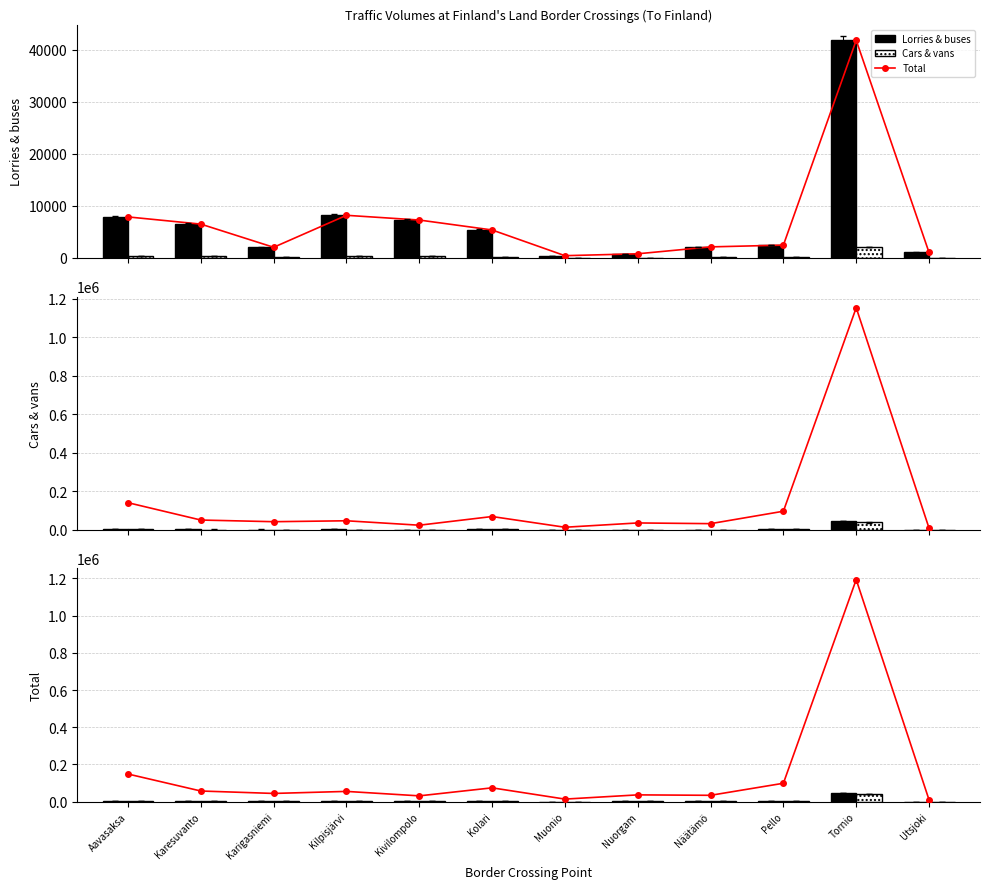

The value of Lorries & buses at Karigasniemi is 1041.4. True or false?

False